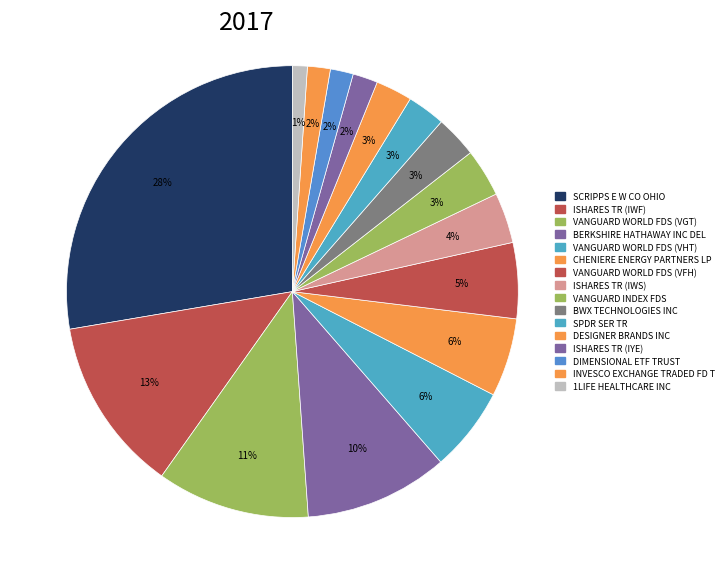

To the nearest percent, what is the difference between the SPDR SER TR and ISHARES TR (IWF) slice percentages?

10%